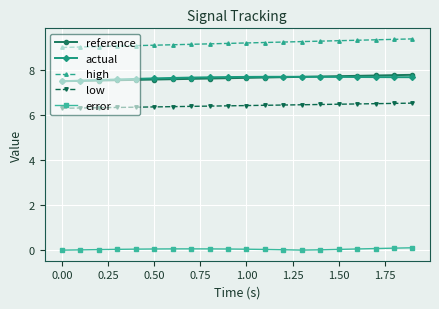

What is the value of the high point at the 16th from the left?

9.3